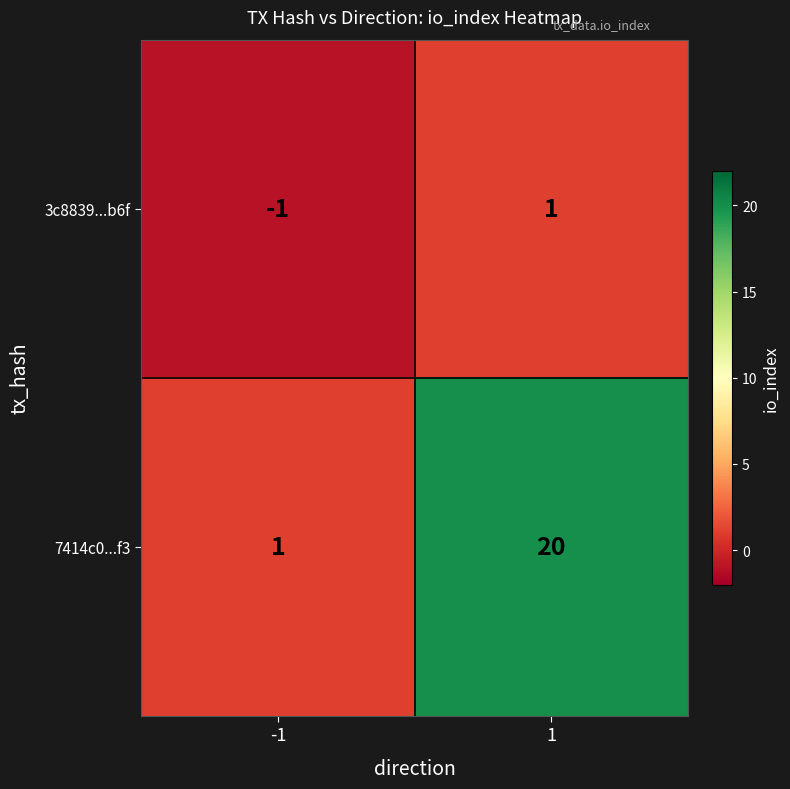

Reading right to left, what are all the values shown in this chart?

3c8839...b6f: 1=1	-1=-1
7414c0...f3: 1=20	-1=1